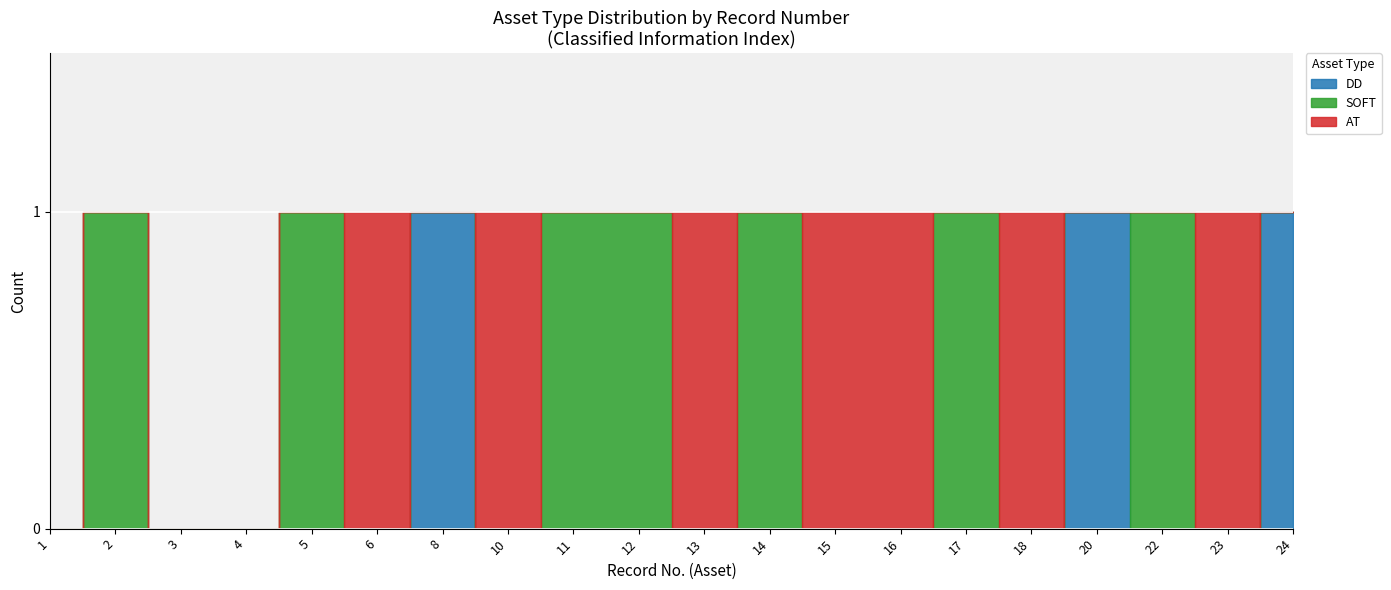

Which series has the widest spread of values?

DD